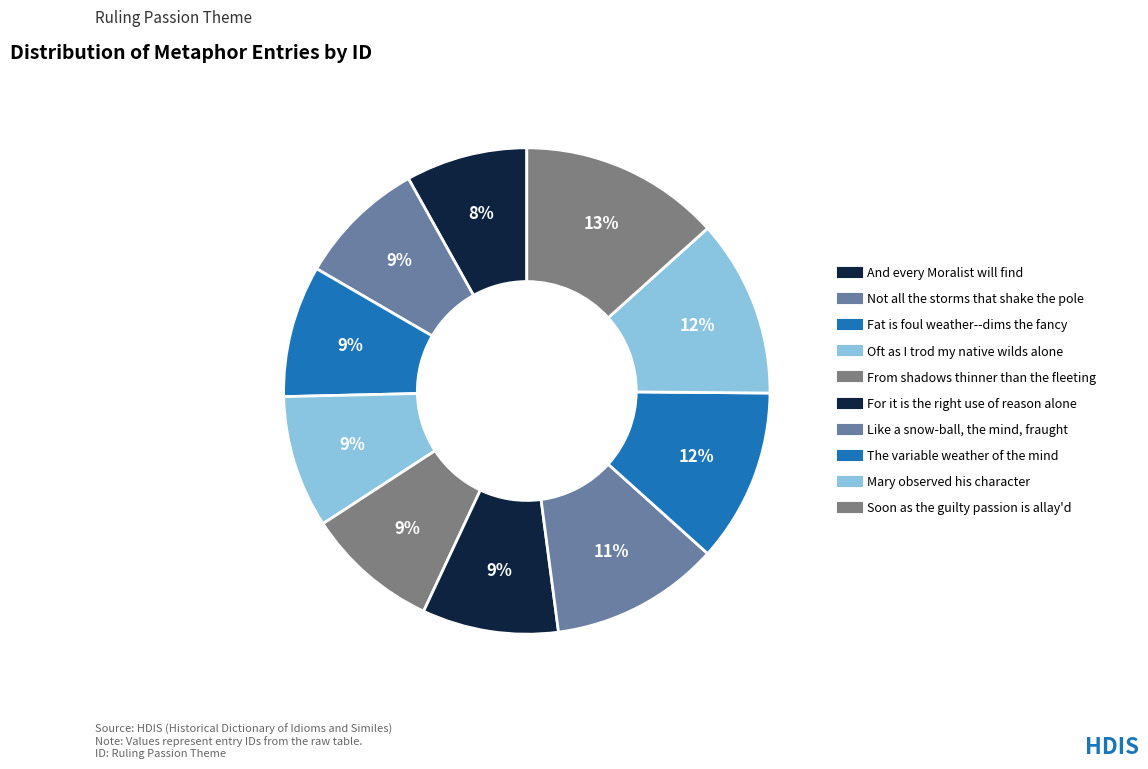

How many slices are in this pie chart?

10